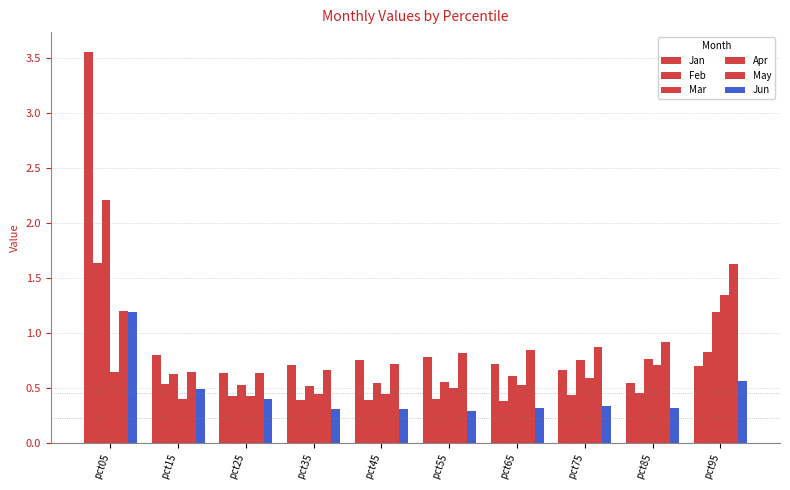

How many bars are there in each group?

6